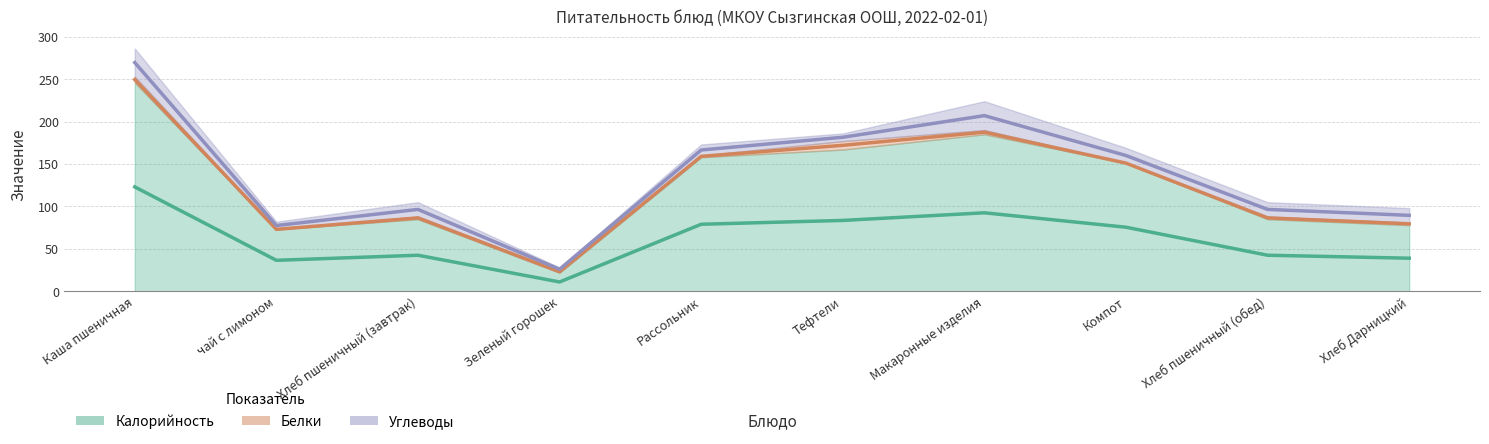

The value of Белки at Хлеб Дарницкий is 1. True or false?

False